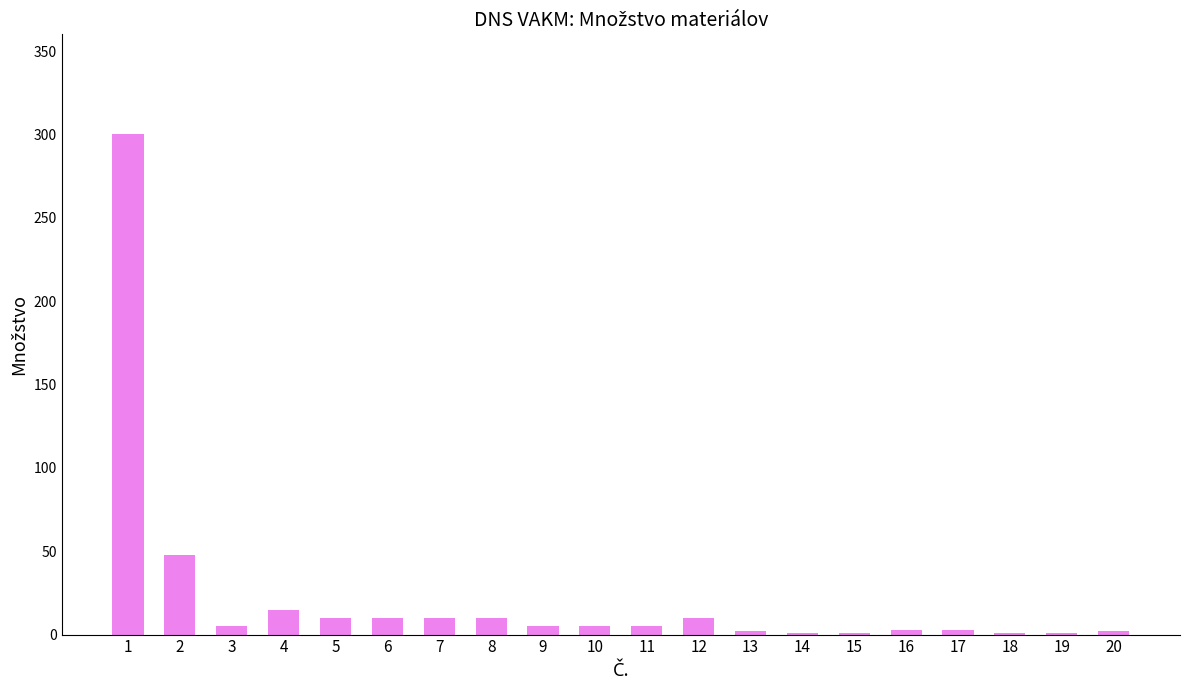

The value at 7 is 10. True or false?

True